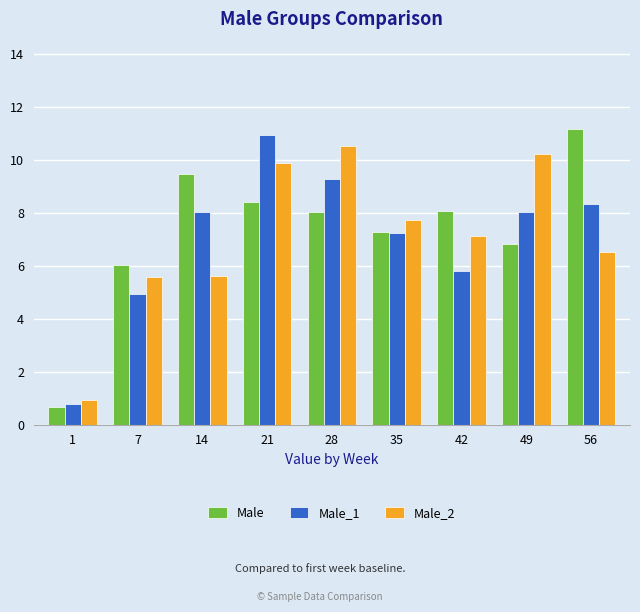

How many bars are there in each group?

3